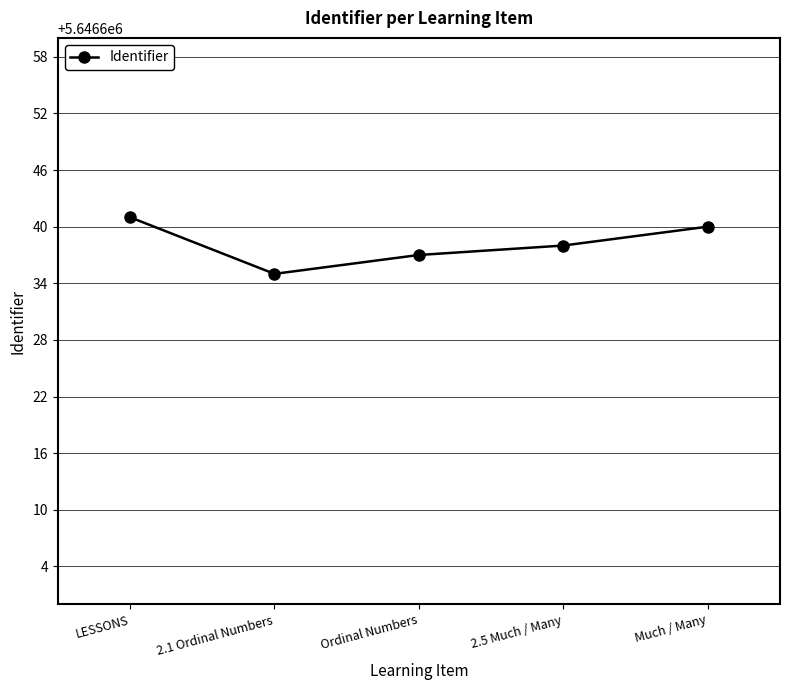

True or false: there are more than 2 points higher than both neighbors.

False